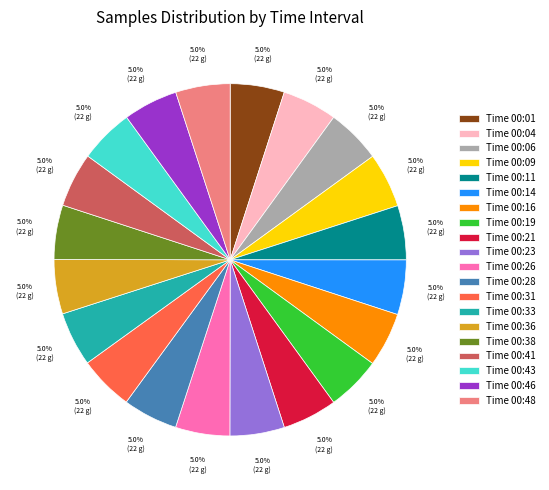

Does Time 00:31 represent more than half of the total?

No